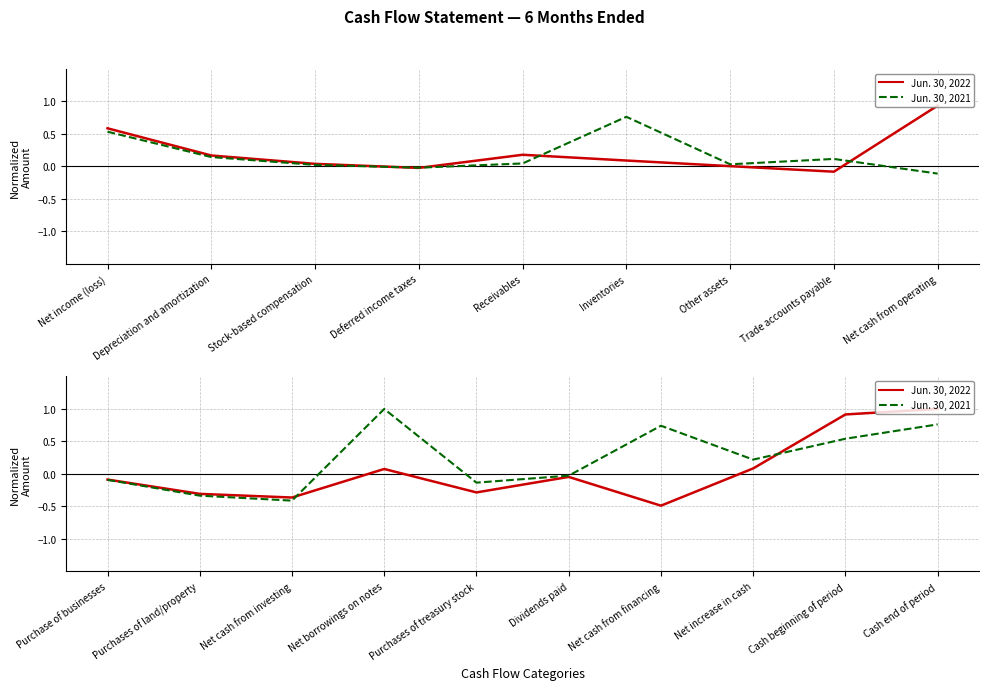

Where do Jun. 30, 2022 and Jun. 30, 2021 first cross each other?

Net cash from investing and Net borrowings on notes